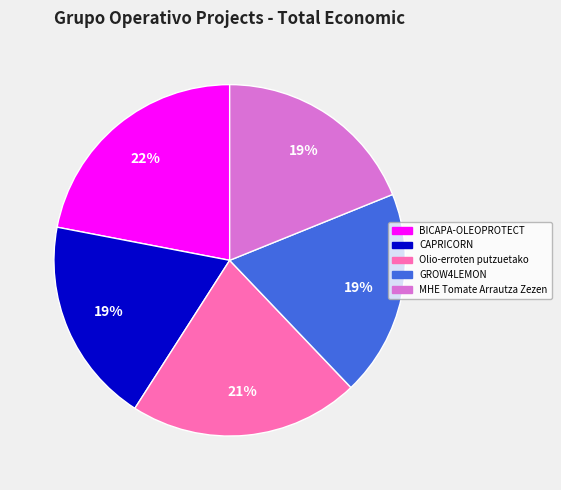

To the nearest percent, what is the average slice percentage?

20%